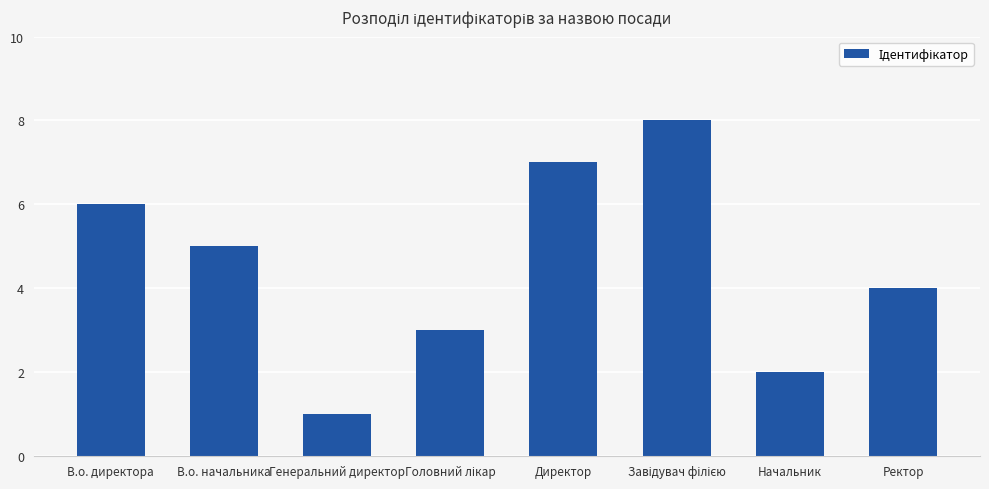

Approximately how many times larger is the value at В.о. начальника compared to Генеральний директор?

5.0